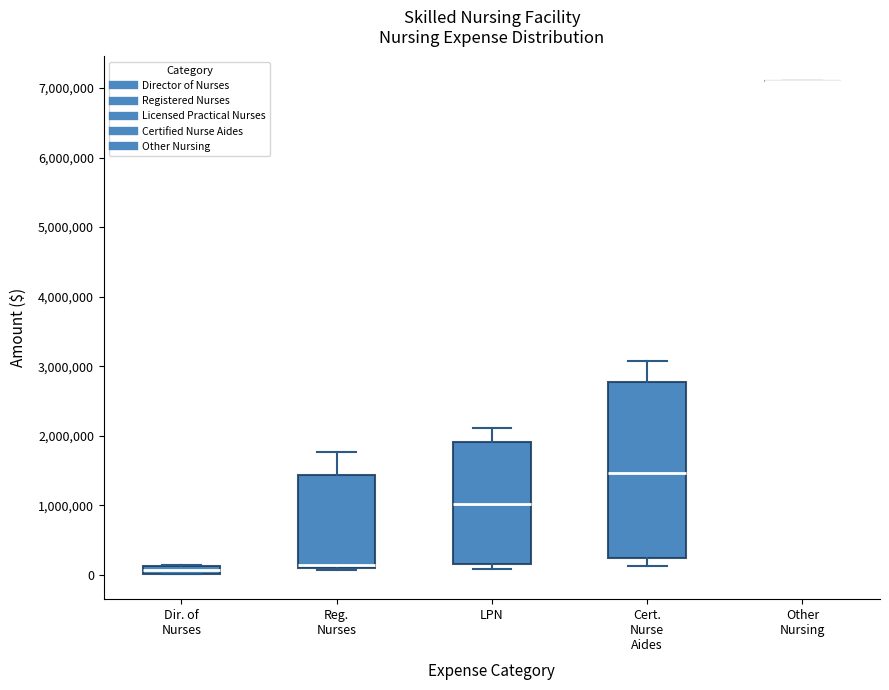

Which box is the tallest, from its lower edge to its upper edge?

Cert. Nurse Aides